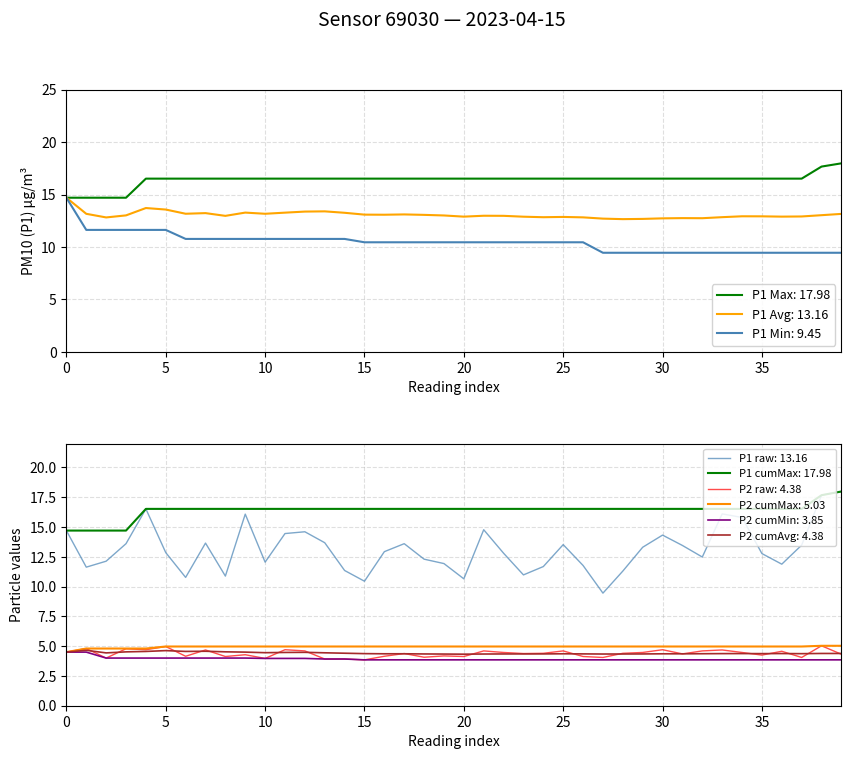

True or false: P2 and P1 cross at least once.

False